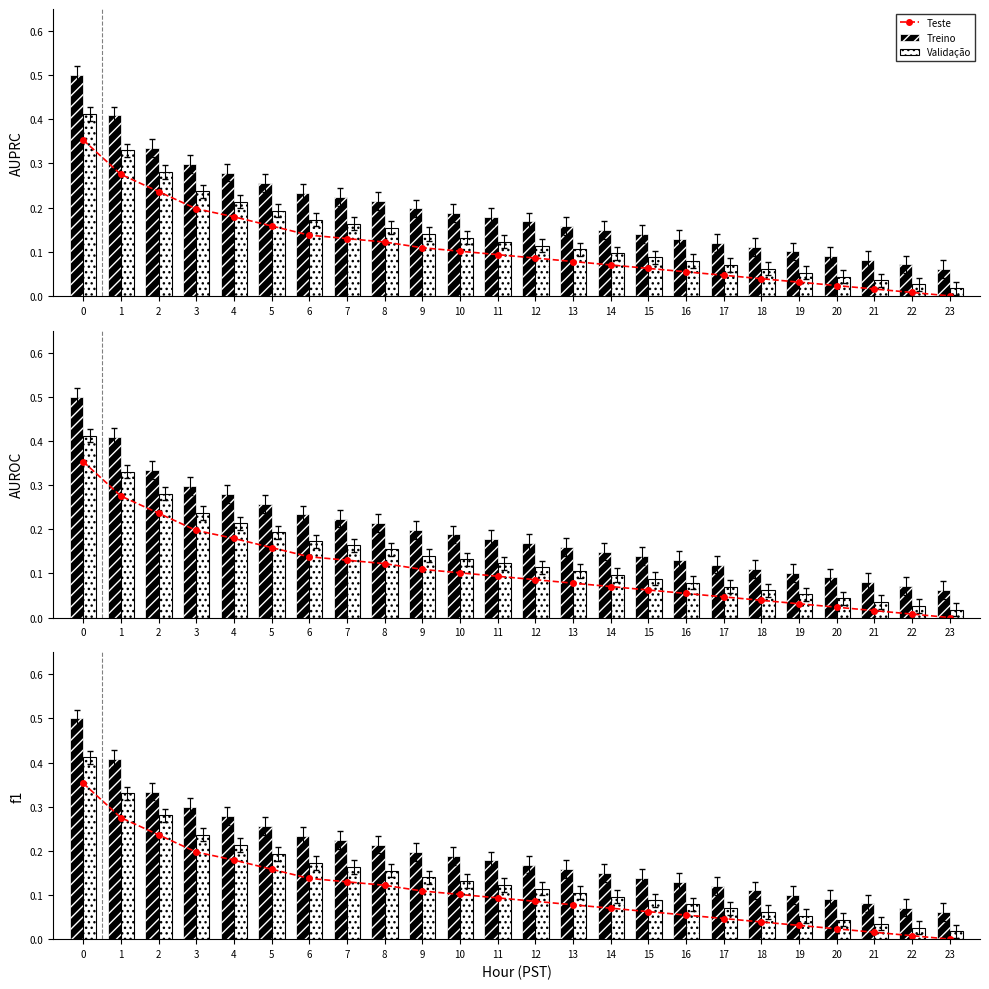

How many data points does each series have?

24